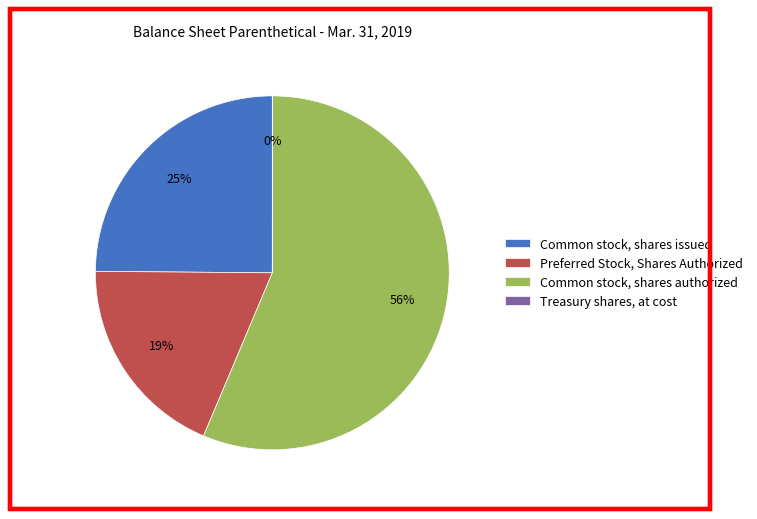

The Common stock, shares authorized slice represents 56% of the pie. True or false?

True